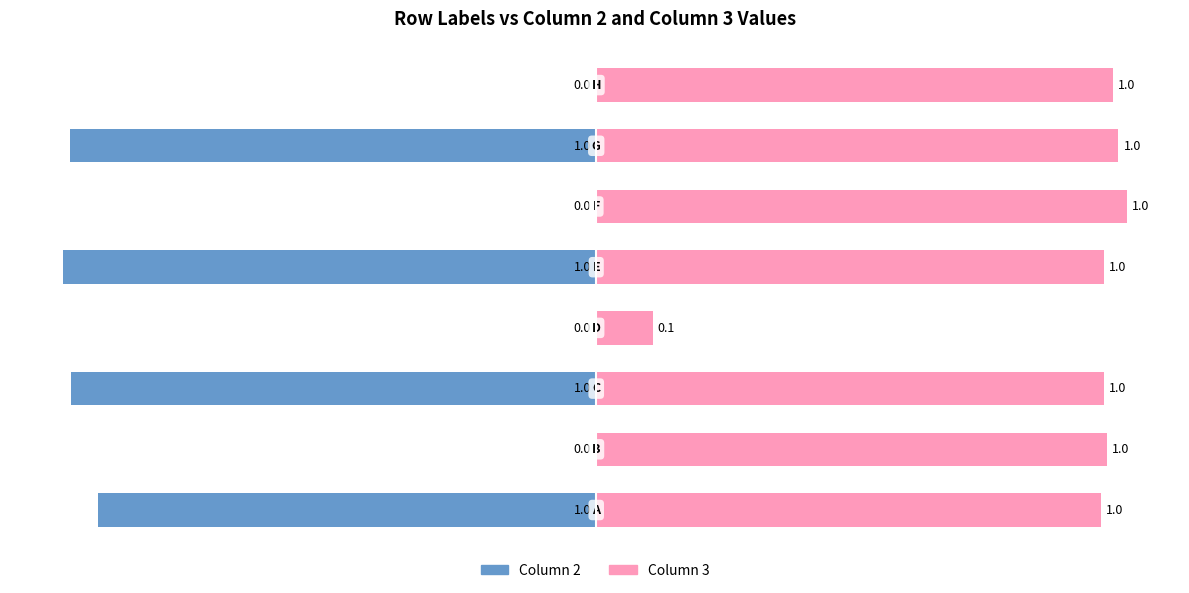

List the series in order of their peak value, highest first.

Column 3, Column 2